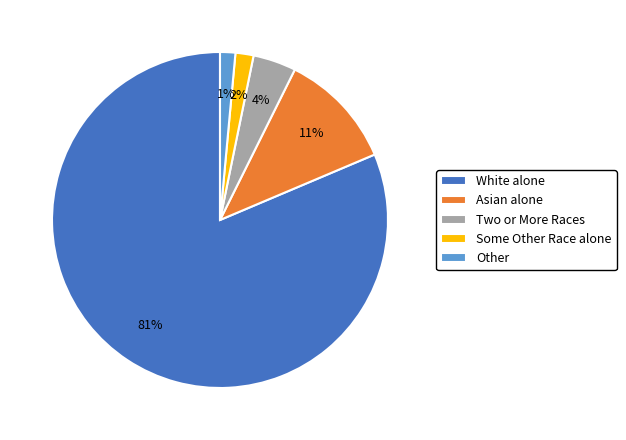

Which slice represents more than half of the pie?

White alone